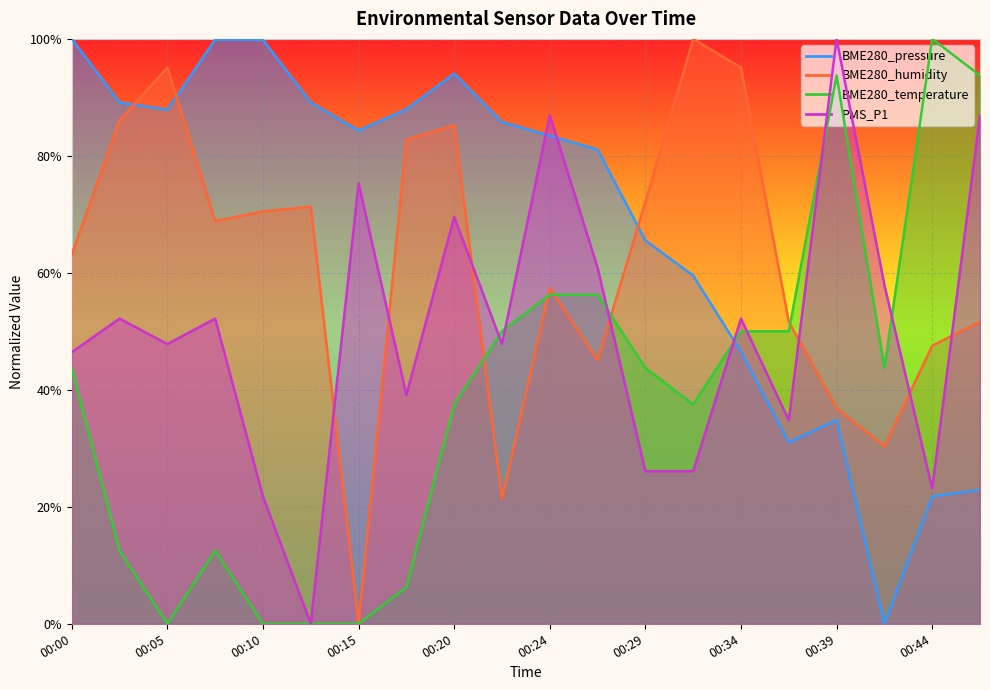

Reading left to right, list all the values displayed in this chart.

BME280_pressure: 1.0	0.9	0.9	1.0	1.0	0.9	0.8	0.9	0.9	0.9	0.8	0.8	0.7	0.6	0.5	0.3	0.3	0.0	0.2	0.2
BME280_humidity: 0.6	0.9	1.0	0.7	0.7	0.7	0.0	0.8	0.9	0.2	0.6	0.5	0.7	1.0	1.0	0.5	0.4	0.3	0.5	0.5
BME280_temperature: 0.4	0.1	0.0	0.1	0.0	0.0	0.0	0.1	0.4	0.5	0.6	0.6	0.4	0.4	0.5	0.5	0.9	0.4	1.0	0.9
PMS_P1: 0.5	0.5	0.5	0.5	0.2	0.0	0.8	0.4	0.7	0.5	0.9	0.6	0.3	0.3	0.5	0.3	1.0	0.6	0.2	0.9